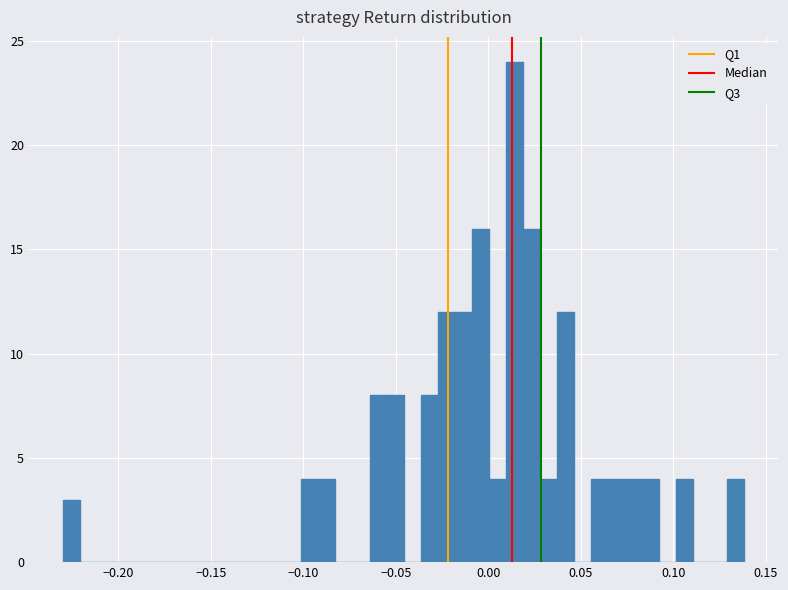

Around what value on the x-axis is the tallest bar? Give the approximate position of its centre, as read against the axis.

0.015